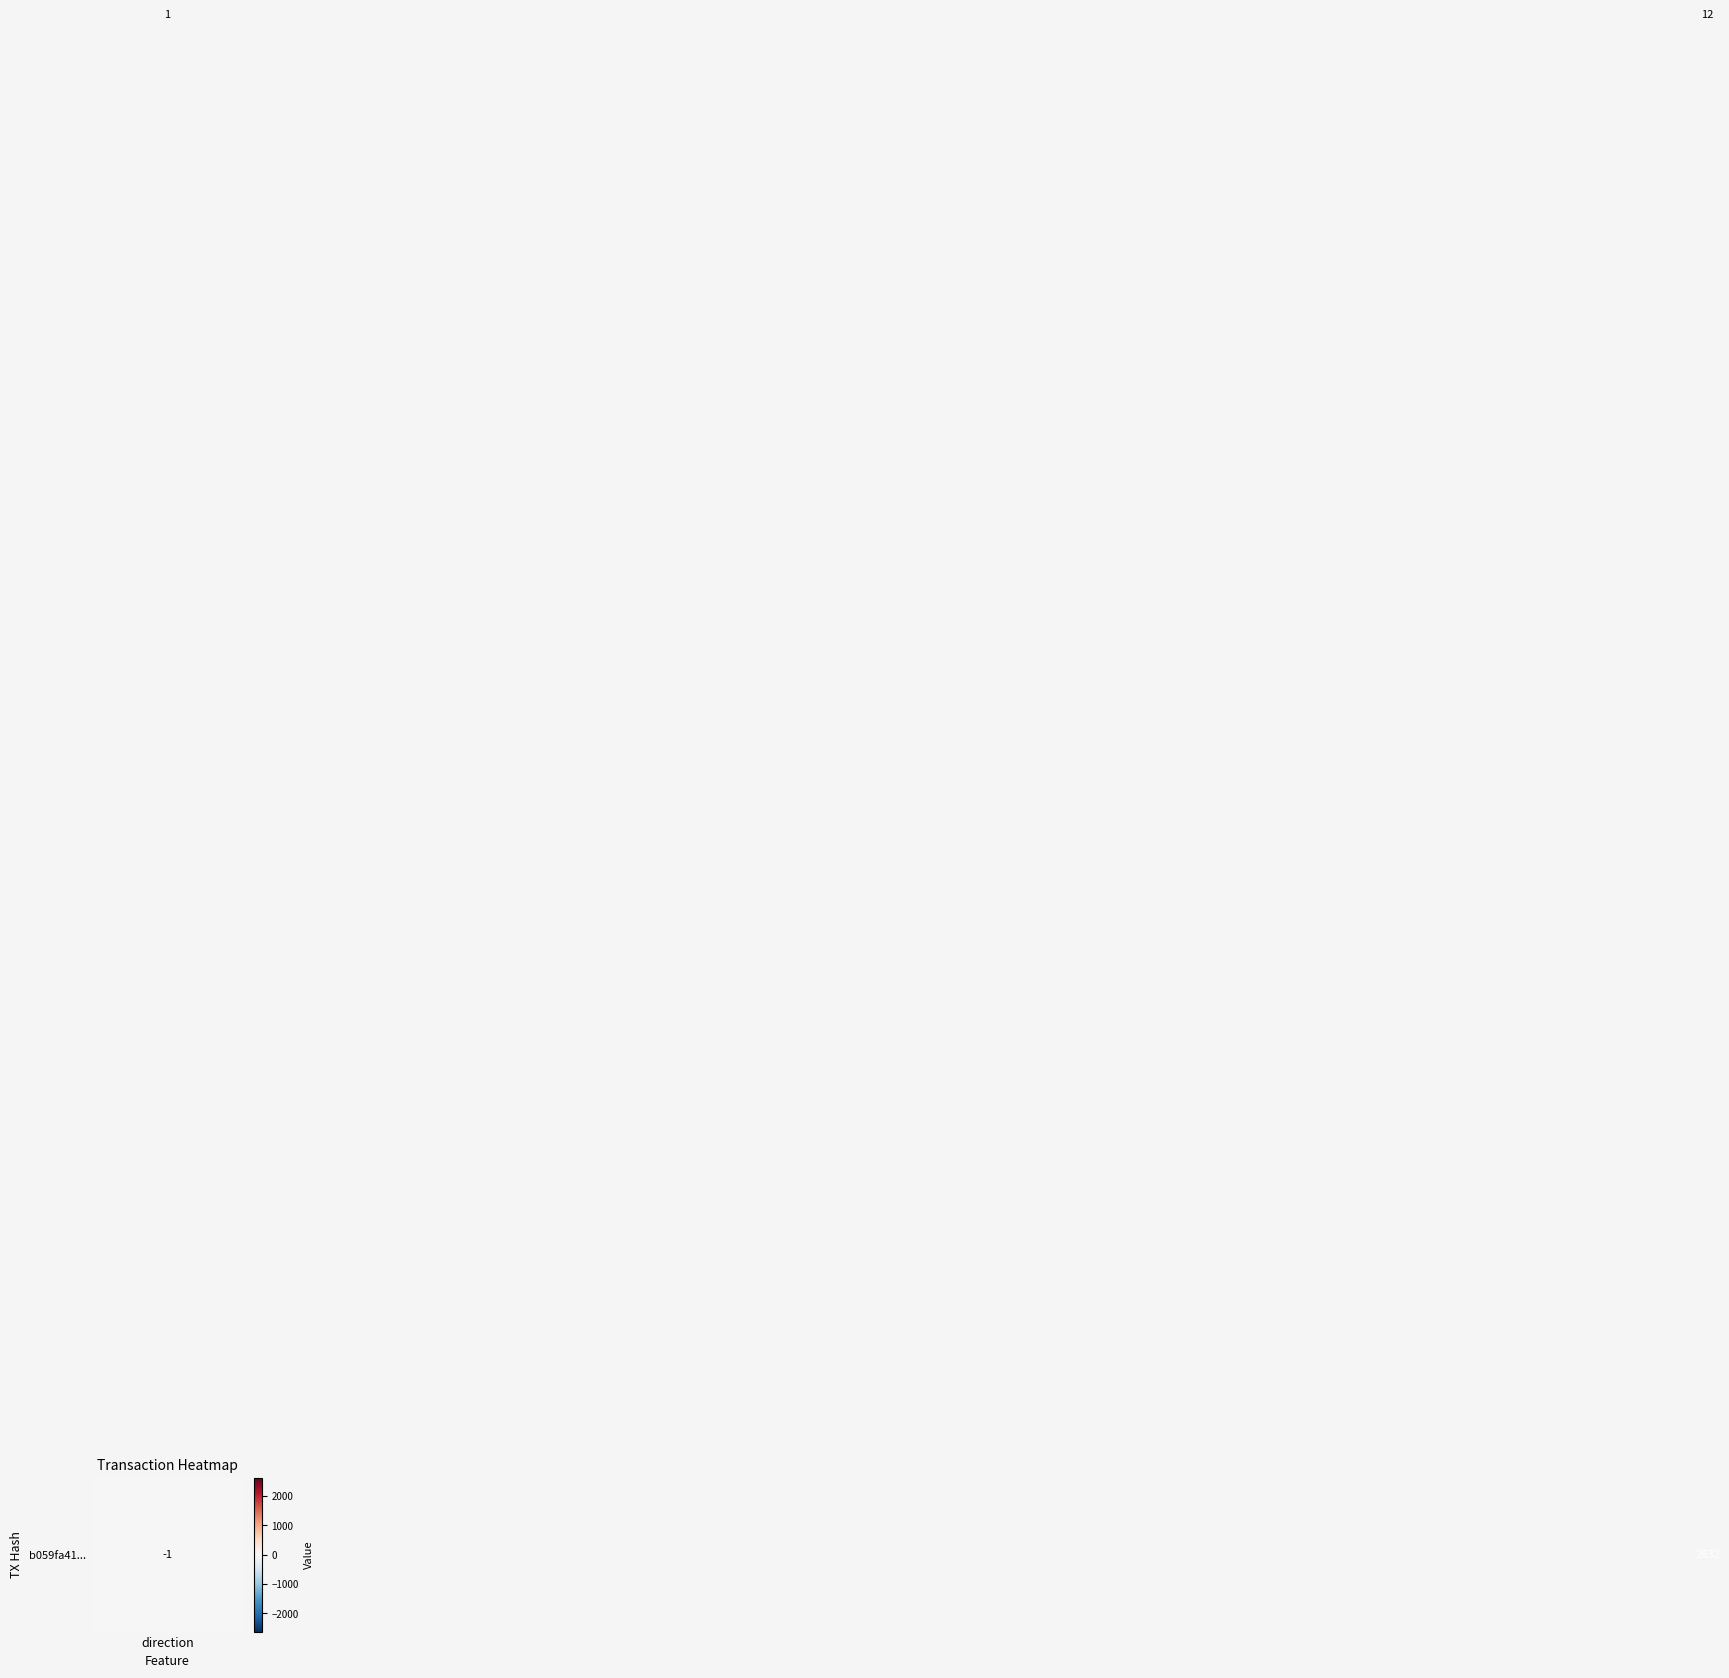

What is the greatest value displayed?

2632